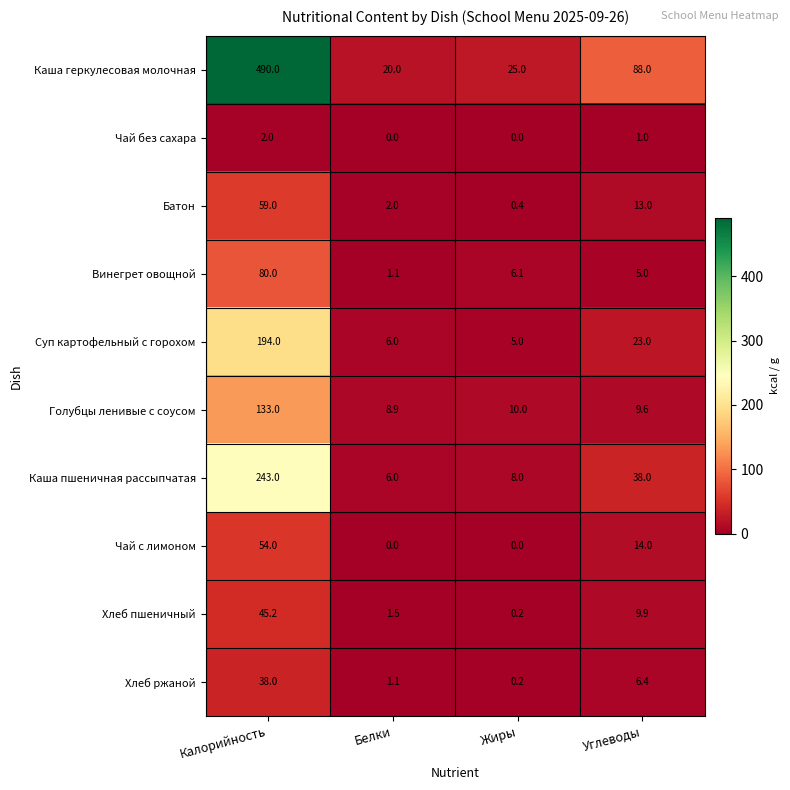

What is the difference between the Винегрет овощной values at Углеводы and Калорийность?

75.0